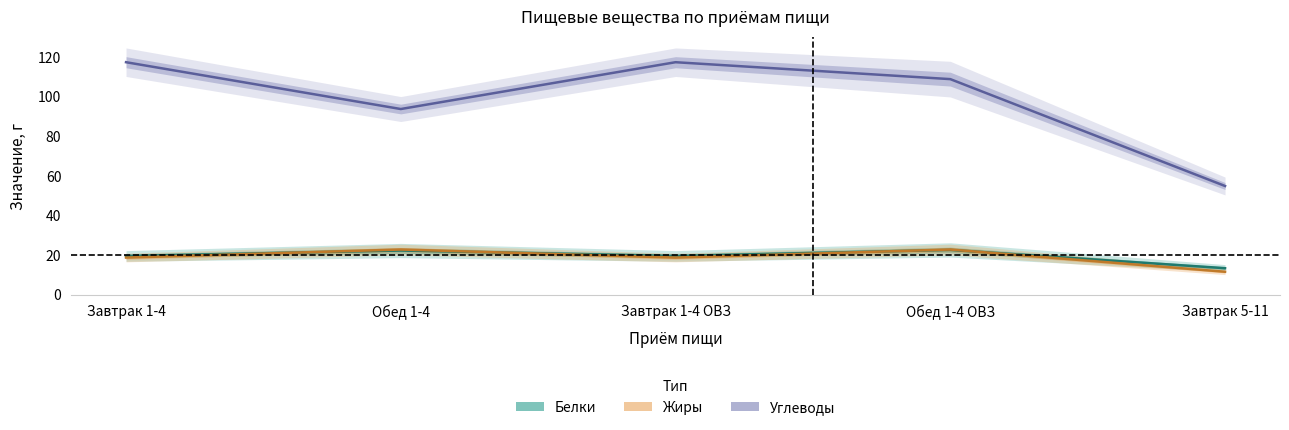

After their last crossing, which series has the higher values: Жиры or Белки?

Белки